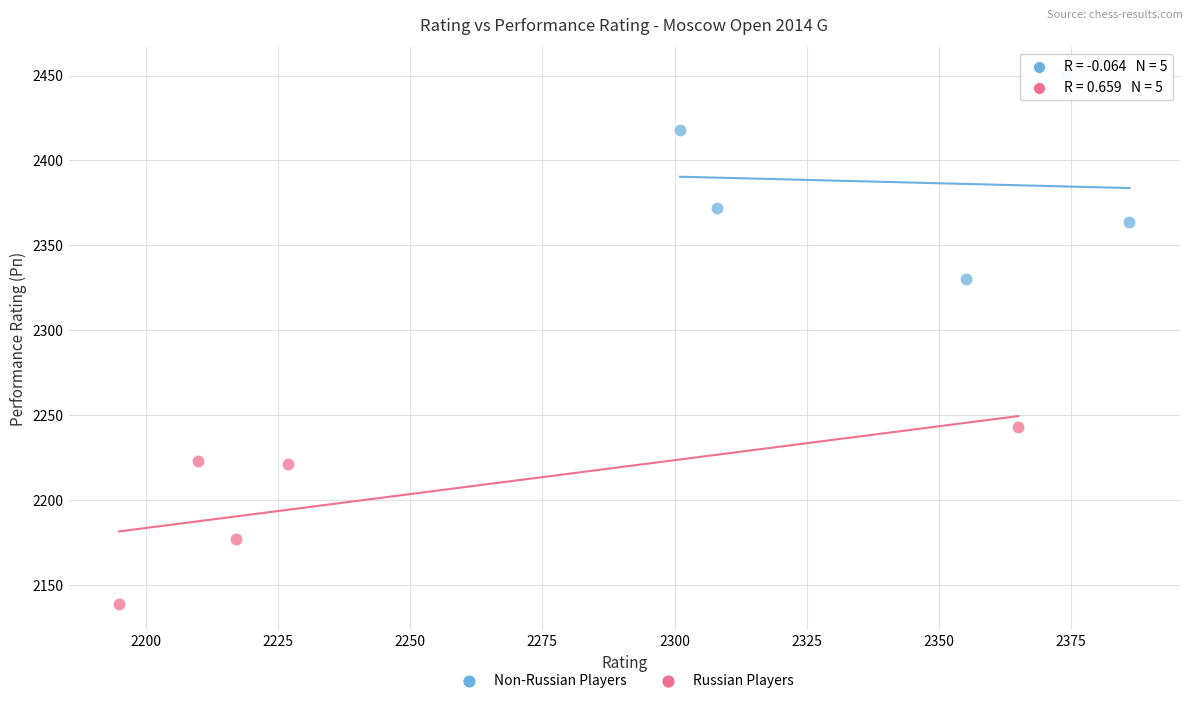

Which series reaches the minimum Y coordinate?

Russian Players